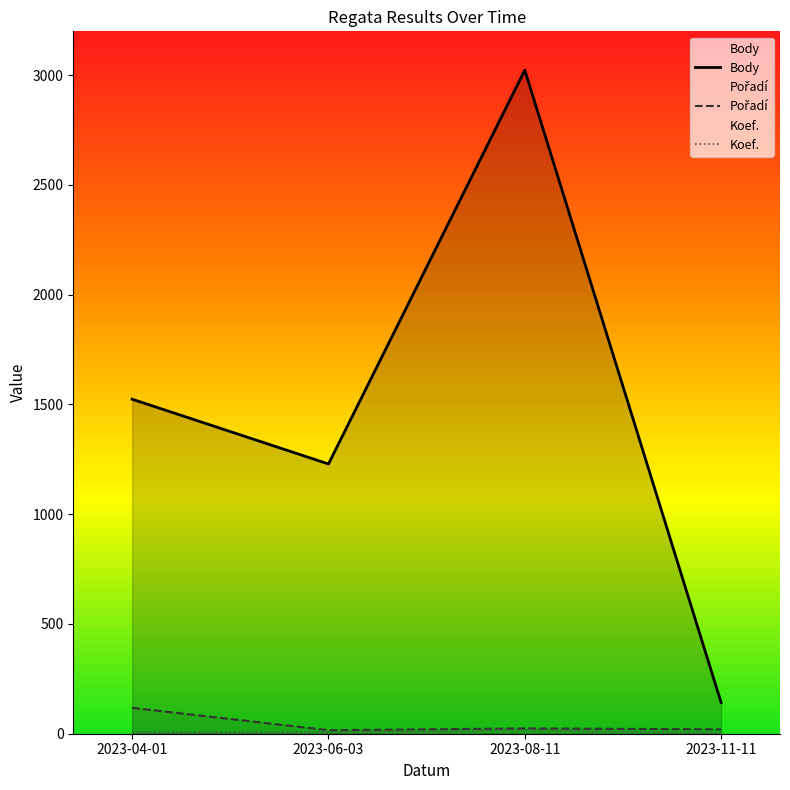

Which series changed the most between 2023-06-03 and 2023-08-11?

Body